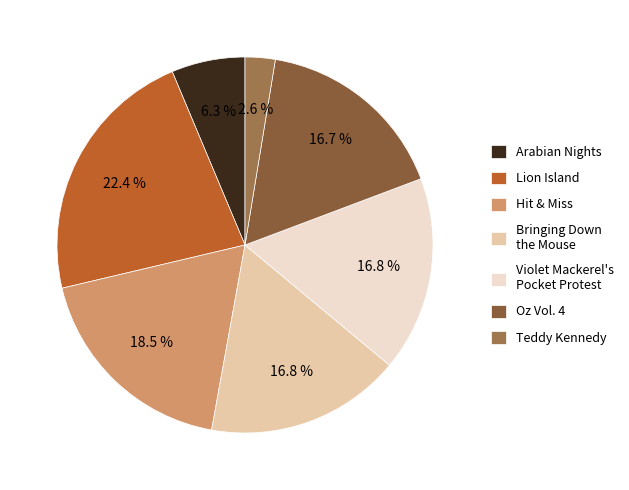

What is the ratio of the value at Teddy Kennedy to the value at Hit & Miss?

0.1